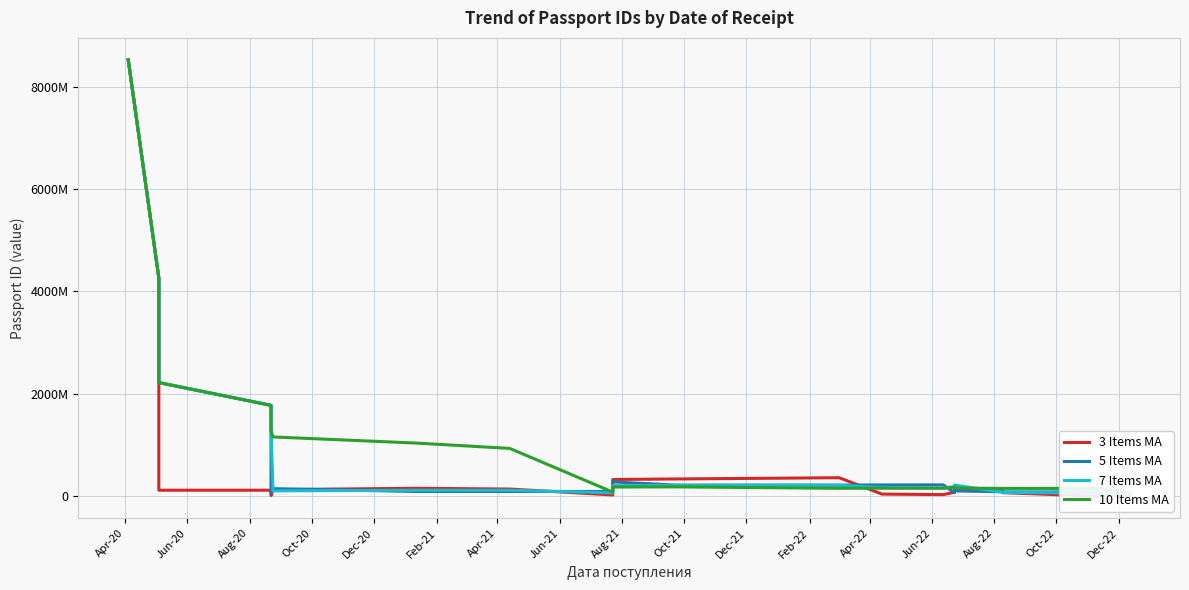

At which category is the sum across all series the highest?

Apr-20